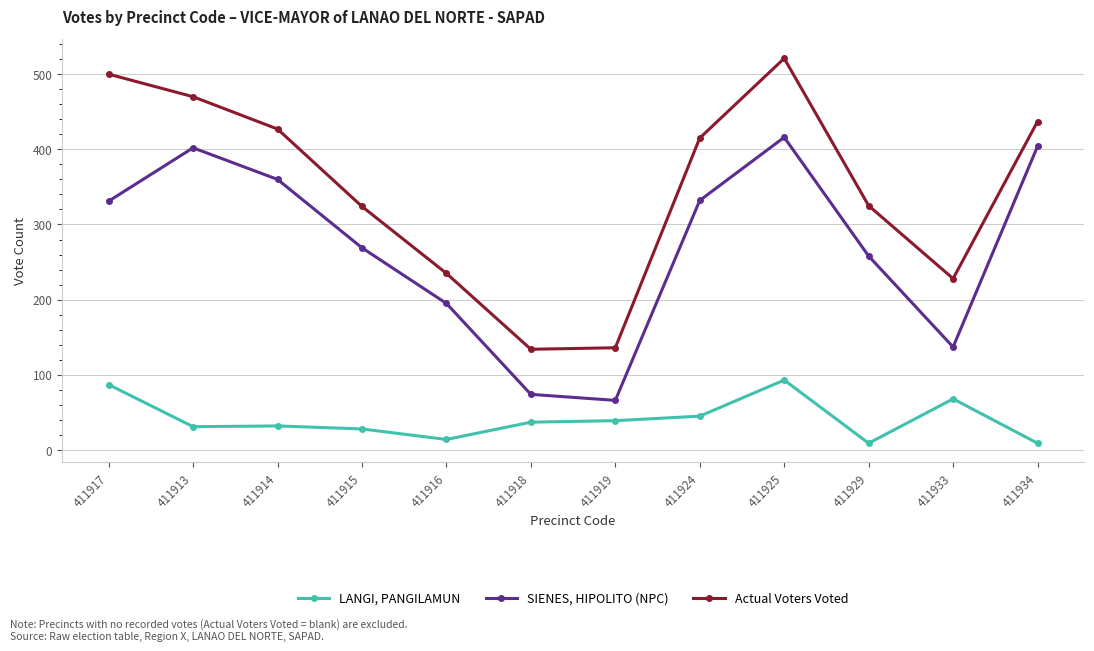

Which series has the largest range (max minus min)?

Actual Voters Voted